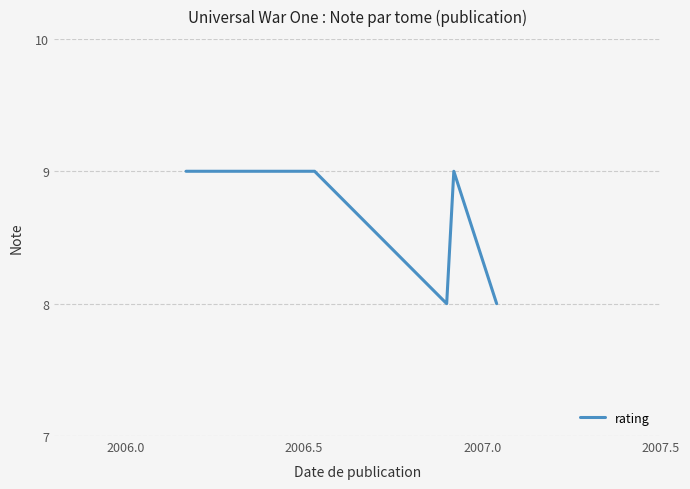

What is the value of the 3rd point from the left?

9